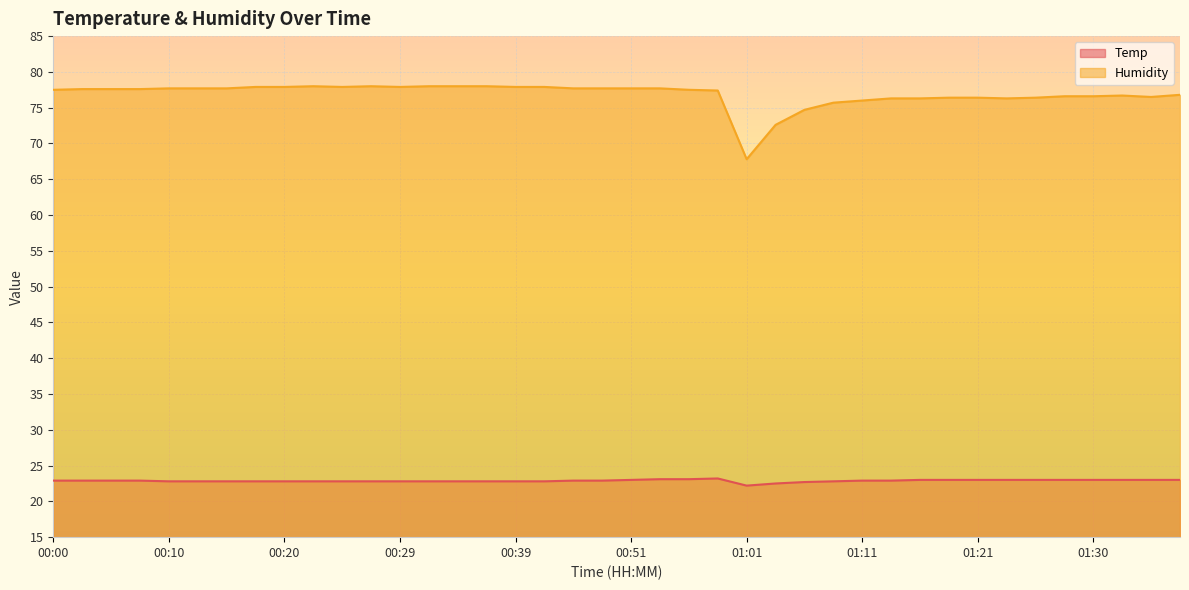

What position from the left is 01:18?

32